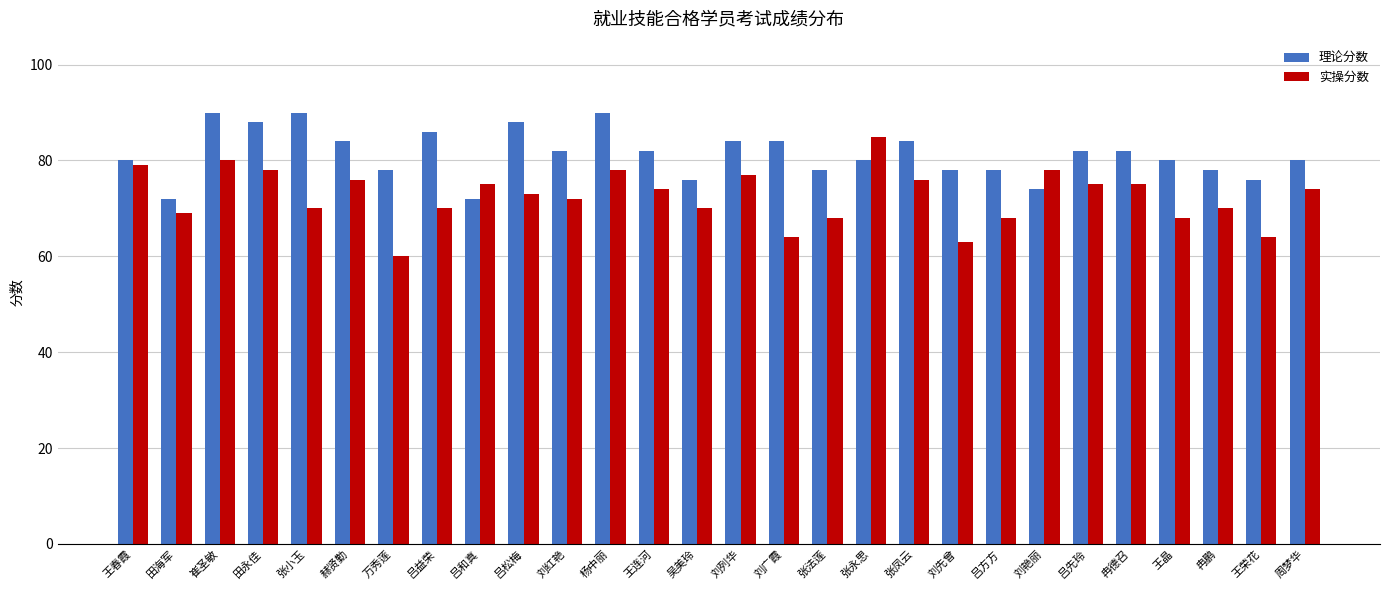

How many data points does each series have?

28